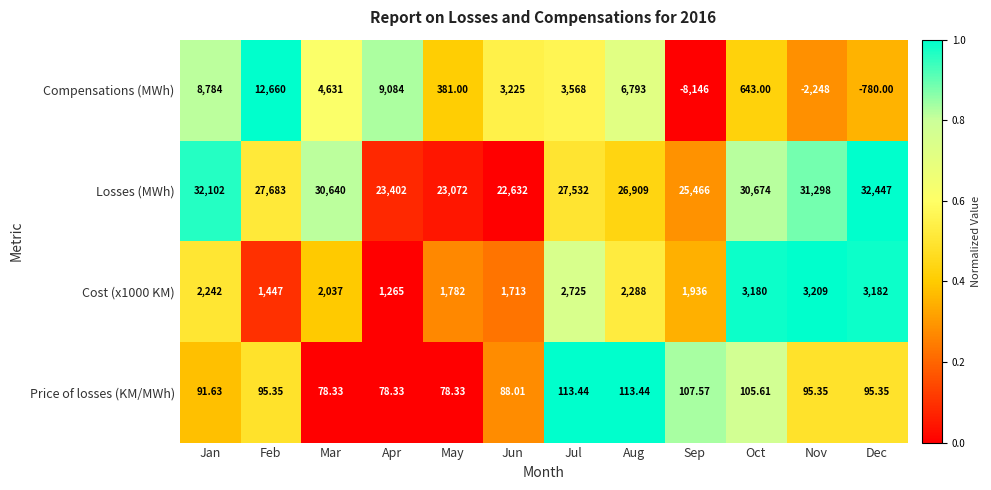

Count the number of categories in the chart.

12